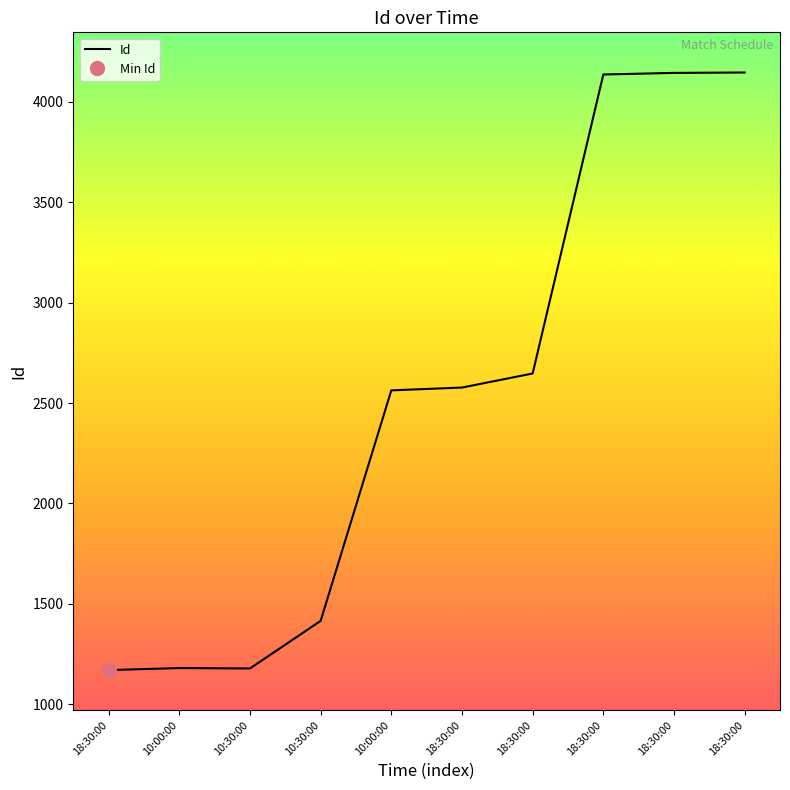

True or false: the data shows 4146 at 18:30:00.

True